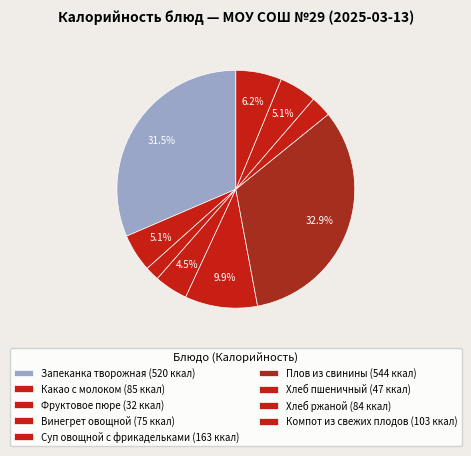

What is the smallest slice in the pie chart?

Фруктовое пюре